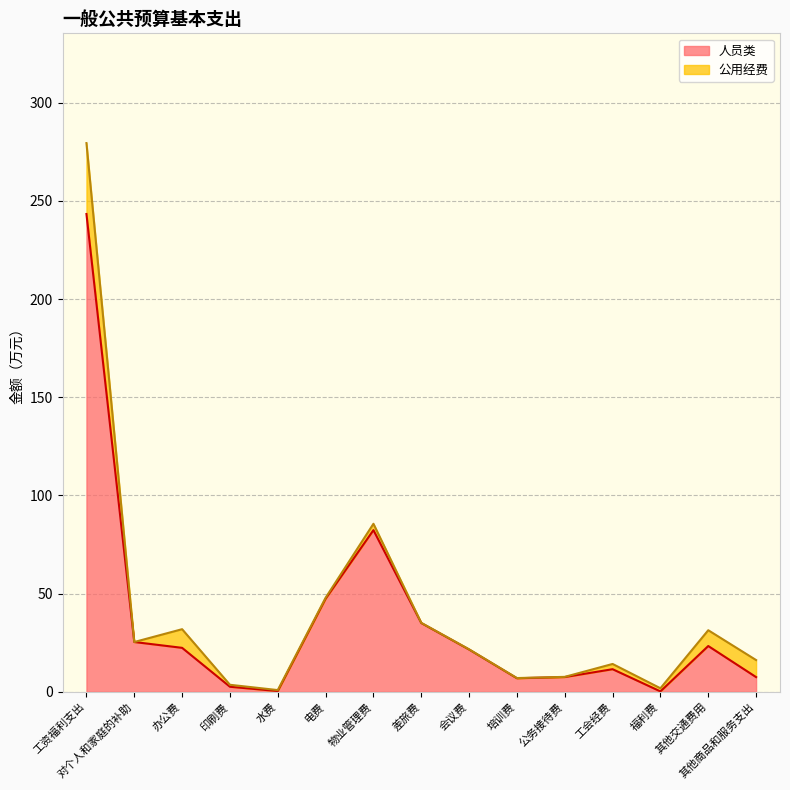

Reading left to right, what are all the values shown in this chart?

工资福利支出=243.4	对个人和家庭的补助=25.4	办公费=22.4	印刷费=2.6	水费=0.4	电费=47.4	物业管理费=82.3	差旅费=35.0	会议费=21.5	培训费=6.9	公务接待费=7.5	工会经费=11.5	福利费=0.2	其他交通费用=23.3	其他商品和服务支出=7.5